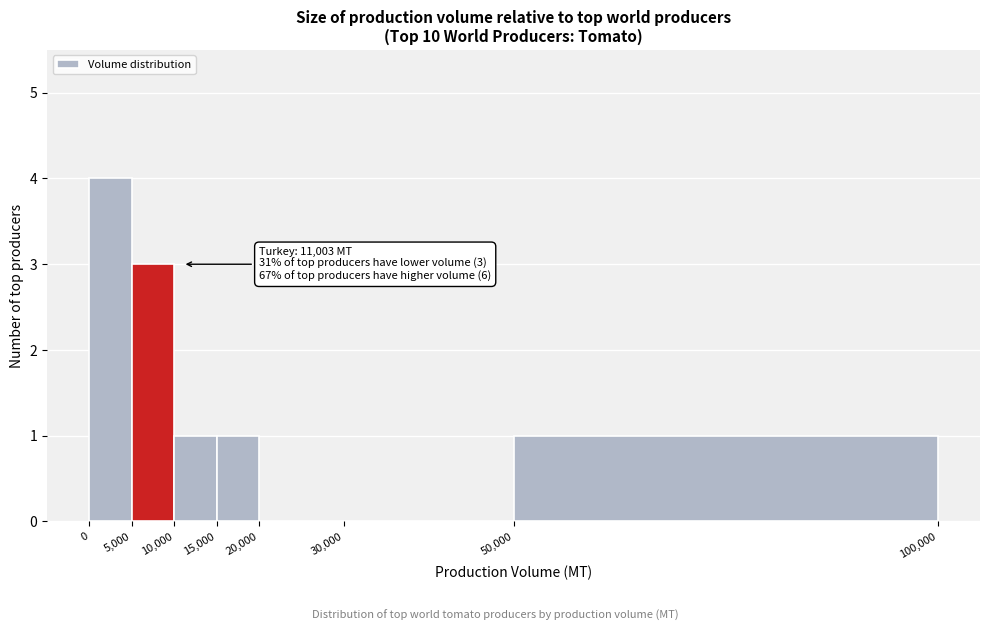

Which range on the x-axis has the tallest bar?

0 to 5,000